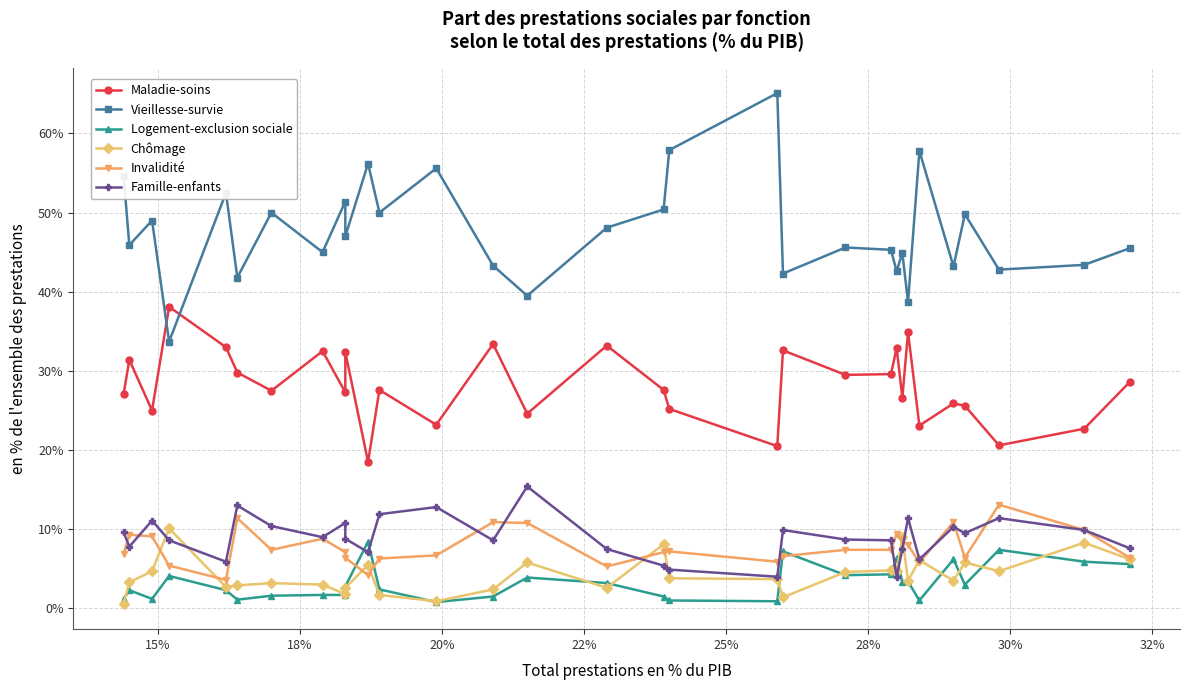

The value of Logement-exclusion sociale at 21 is 6.8. True or false?

False